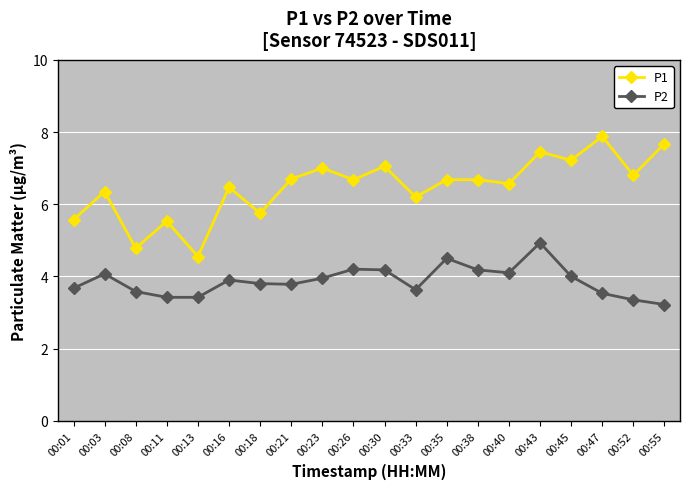

The P2 series shows 2.2 at 00:16. True or false?

False